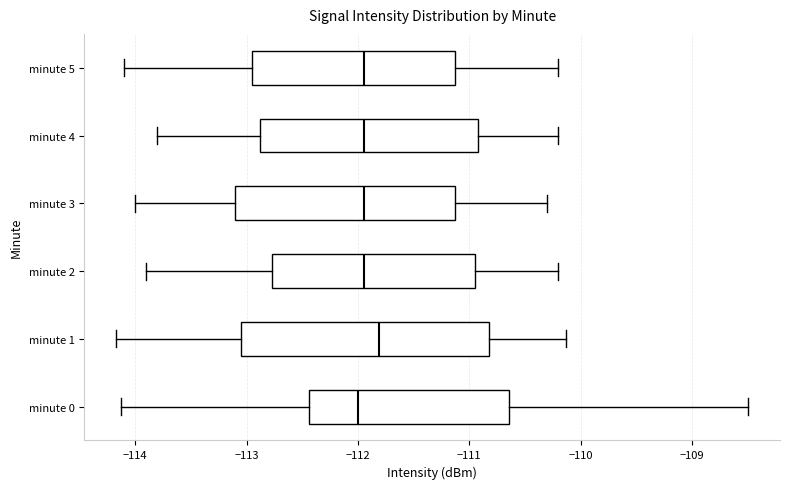

Reading bottom to top, read every box against the x-axis: the position of its median line, the range the box covers, and the ends of its whiskers. The values are not printed on the chart, so give them approximately, as read against the axis.

minute 0: median -112.0, box -112.4 to -110.6, whiskers -114.1 to -108.5
minute 1: median -111.8, box -113.0 to -110.8, whiskers -114.2 to -110.1
minute 2: median -111.9, box -112.8 to -110.9, whiskers -113.9 to -110.2
minute 3: median -111.9, box -113.1 to -111.1, whiskers -114.0 to -110.3
minute 4: median -111.9, box -112.9 to -110.9, whiskers -113.8 to -110.2
minute 5: median -111.9, box -112.9 to -111.1, whiskers -114.1 to -110.2